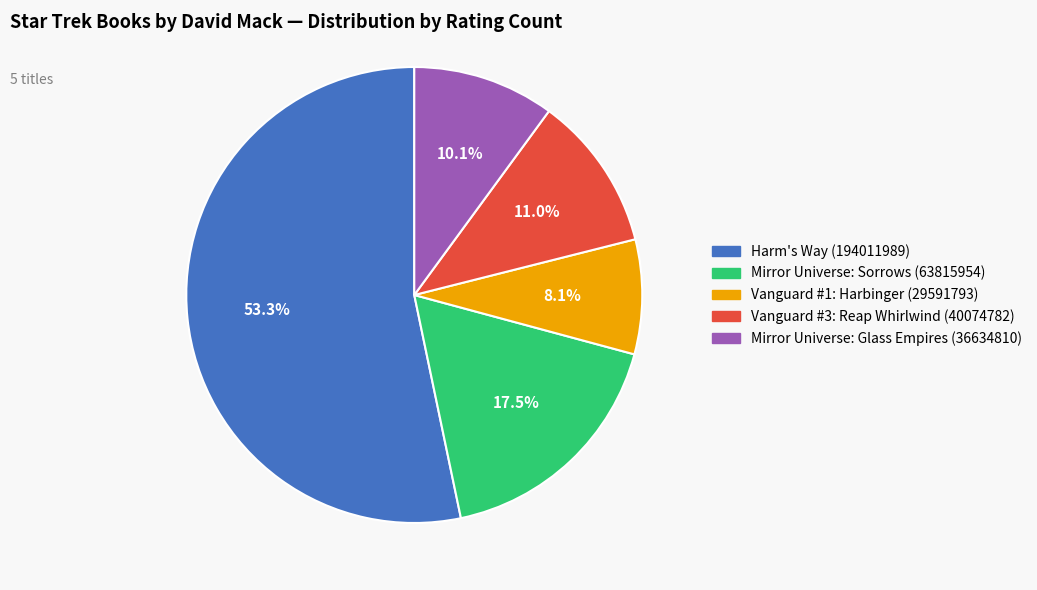

Does any single category account for the majority?

Yes